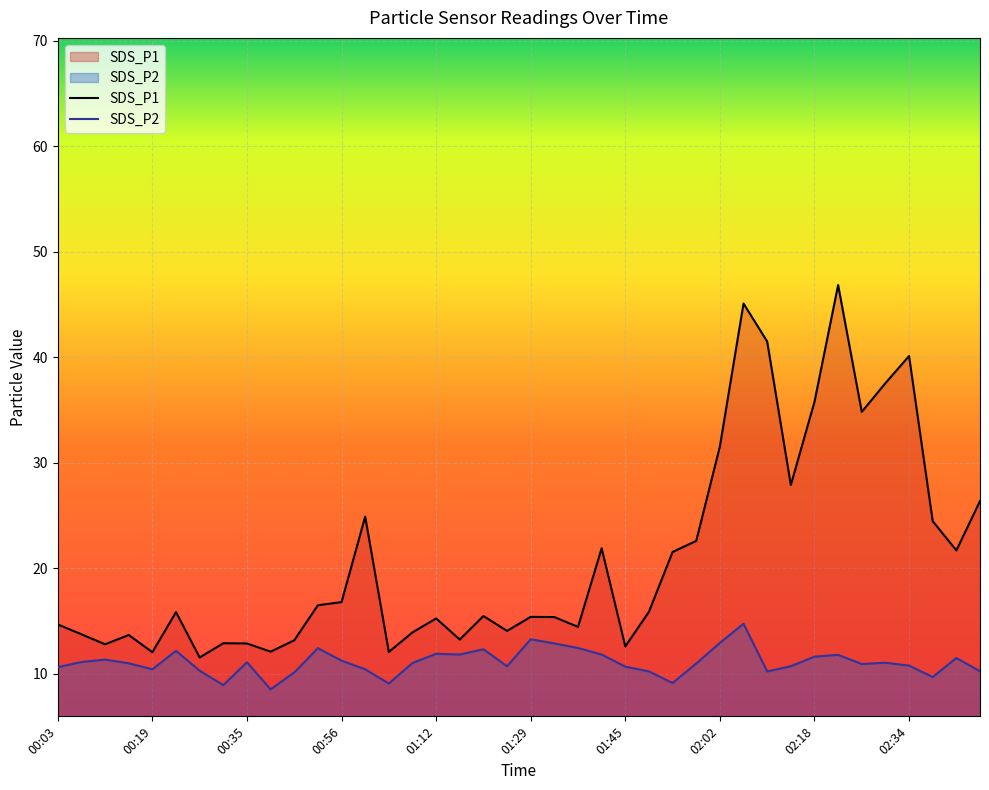

At 01:33, list the series in order from largest to smallest.

SDS_P1, SDS_P2